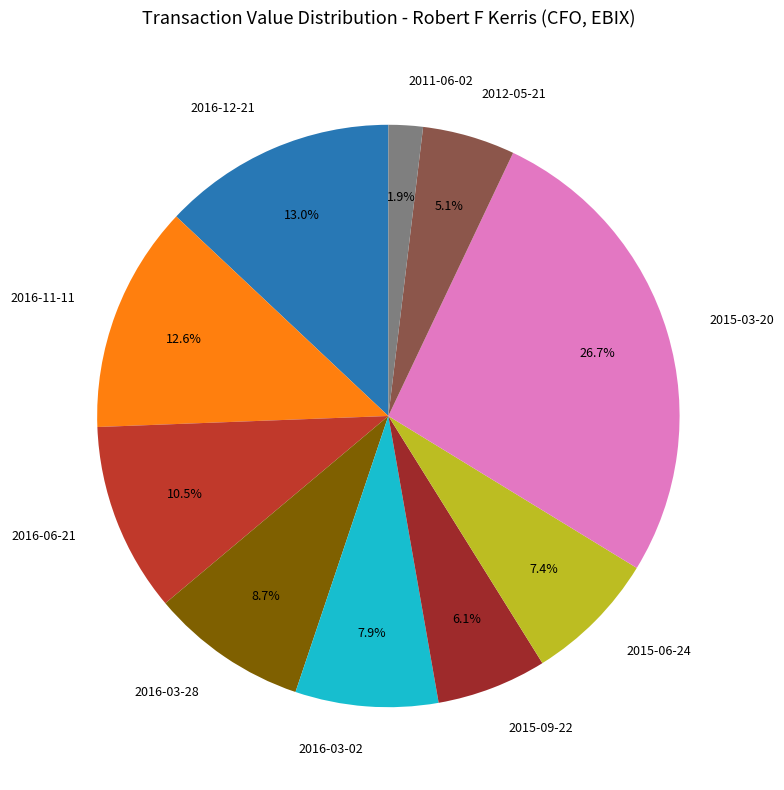

Which slice is the smallest?

2011-06-02